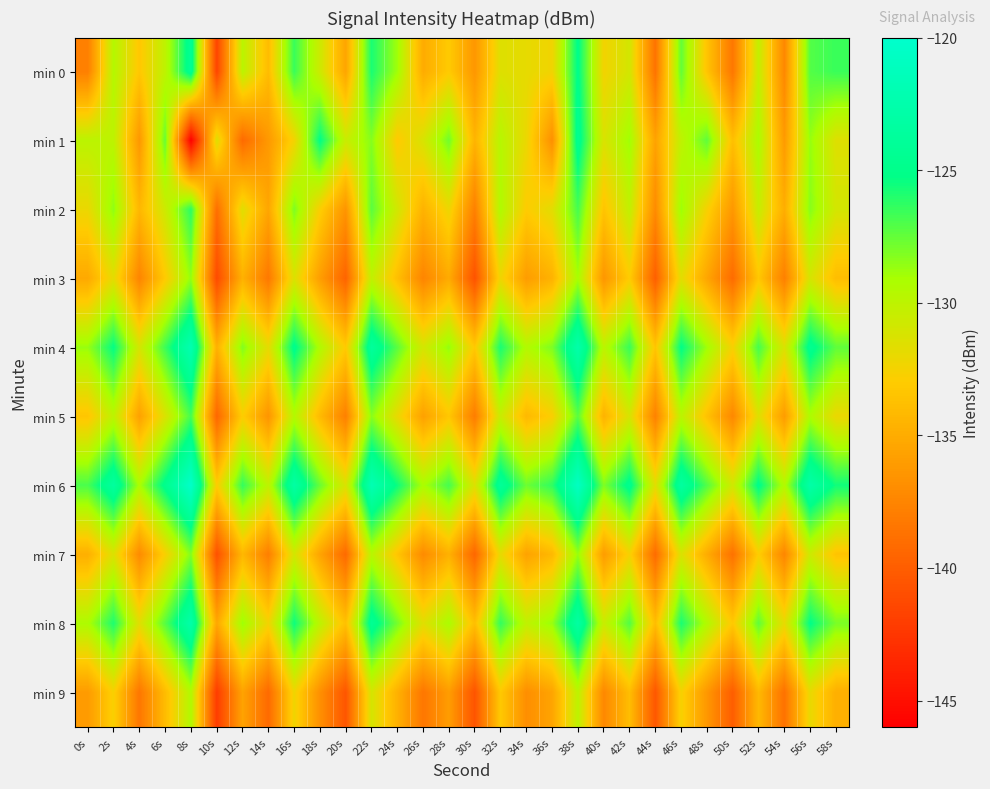

At which category is the sum across all series the highest?

38s